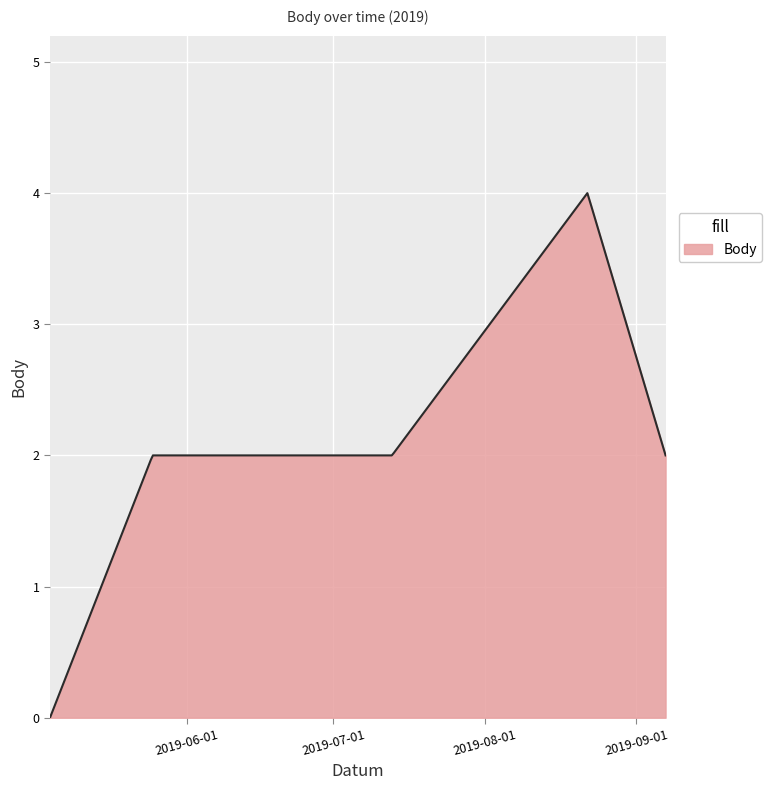

What is the greatest value displayed?

4.0